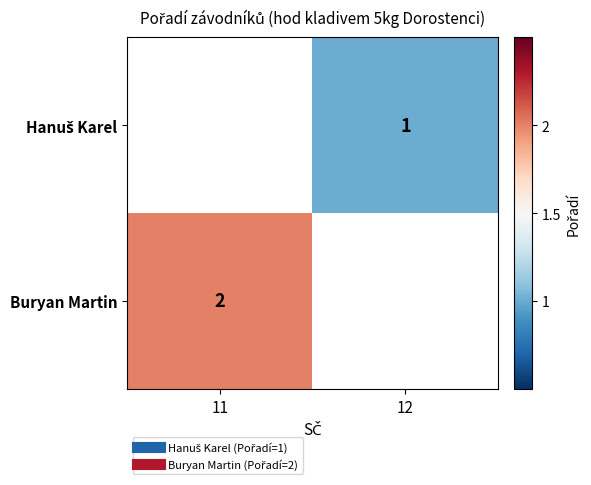

What value does the Hanuš Karel series have at 12?

1.0